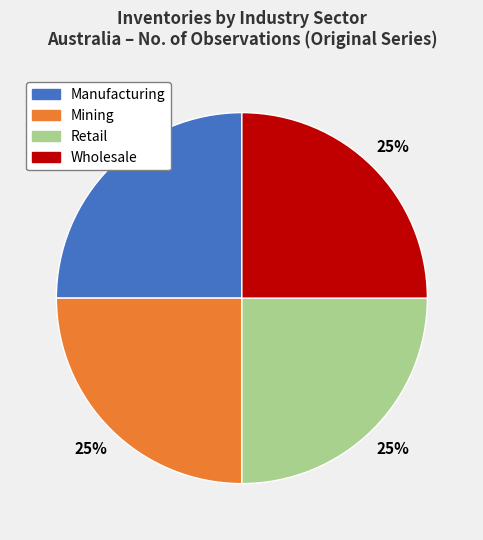

True or false: Wholesale accounts for 13% of the total.

False